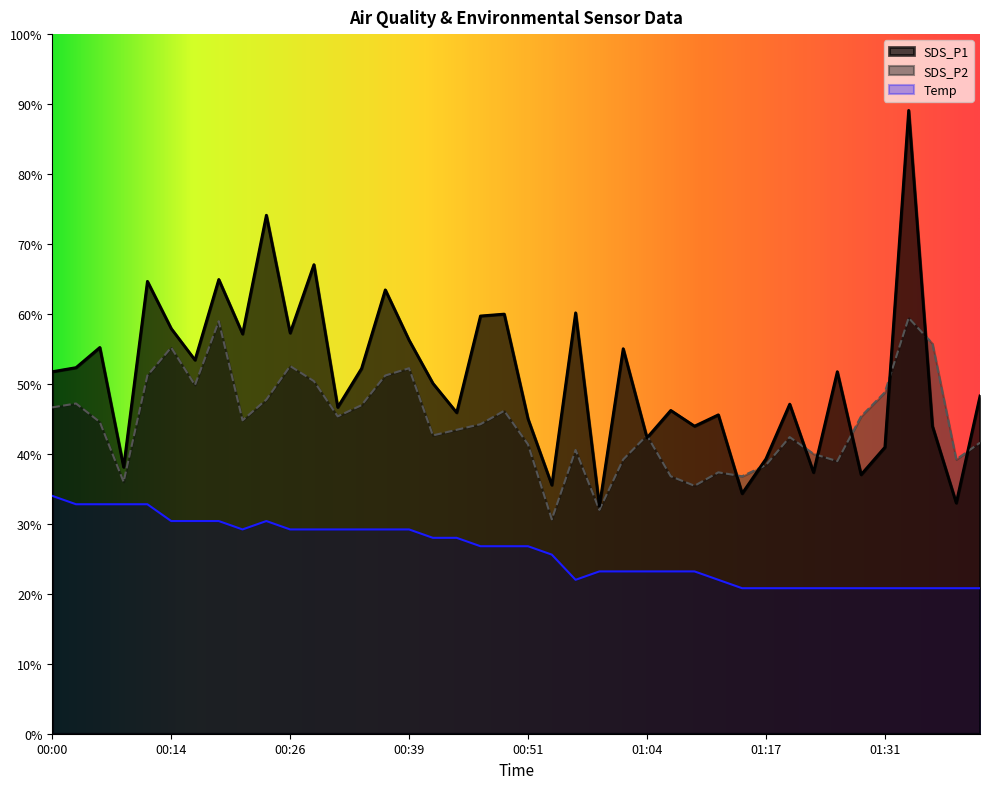

Rank the categories by SDS_P1 value from lowest to highest.

00:59, 01:40, 01:14, 00:54, 01:29, 01:23, 00:09, 01:17, 01:31, 01:04, 01:09, 01:37, 00:51, 01:11, 00:44, 01:06, 00:31, 01:20, 01:42, 00:41, 00:00, 01:26, 00:34, 00:03, 00:17, 01:01, 00:06, 00:39, 00:21, 00:26, 00:14, 00:46, 00:49, 00:56, 00:36, 00:11, 00:19, 00:29, 00:24, 01:34